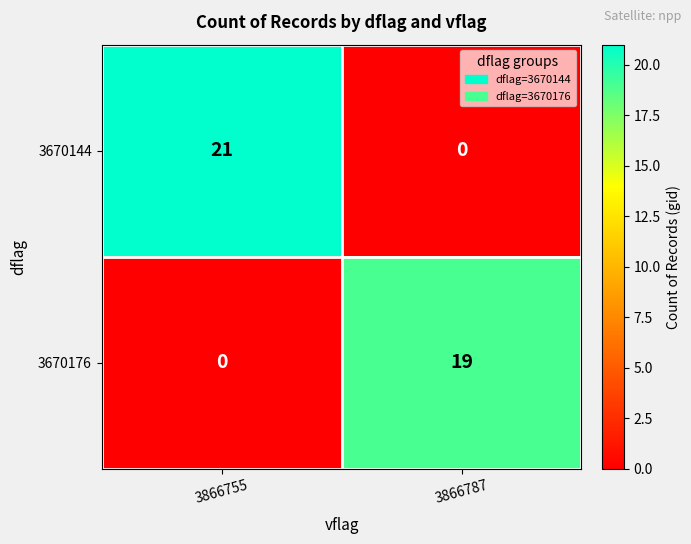

List the series in order of their overall mean, highest first.

3670144, 3670176